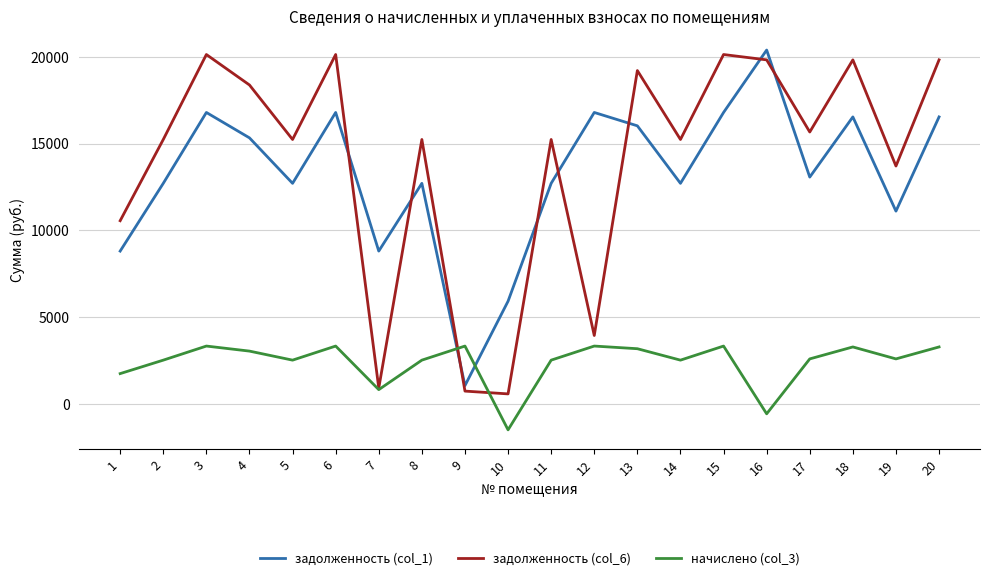

What is the minimum value for задолженность (col_1)?

1059.5